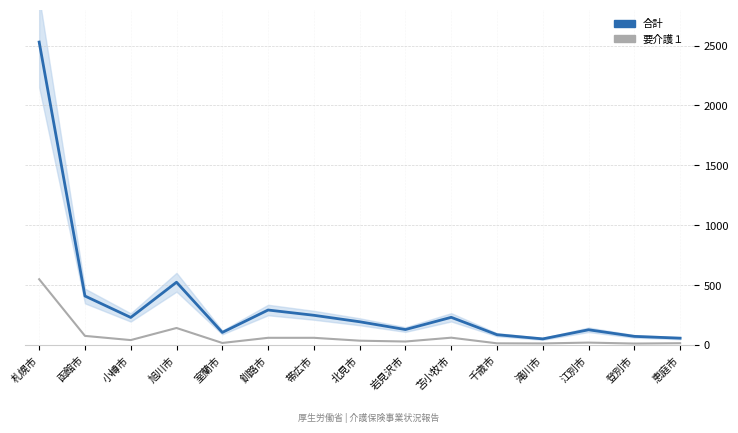

True or false: 要介護１ has more than 2 points higher than both neighbors.

True